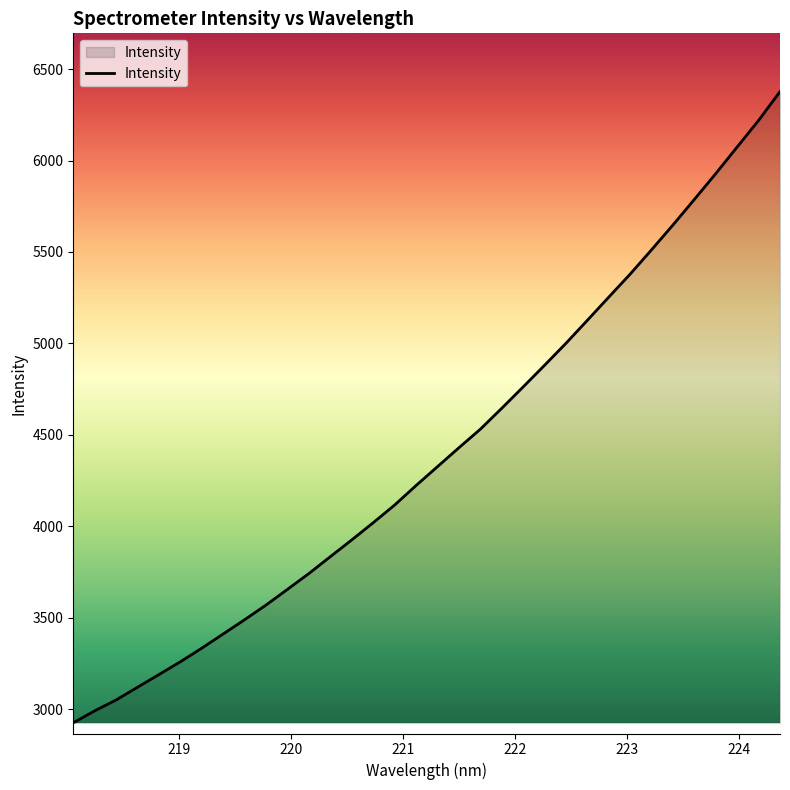

What is the maximum value shown in the chart?

6377.2